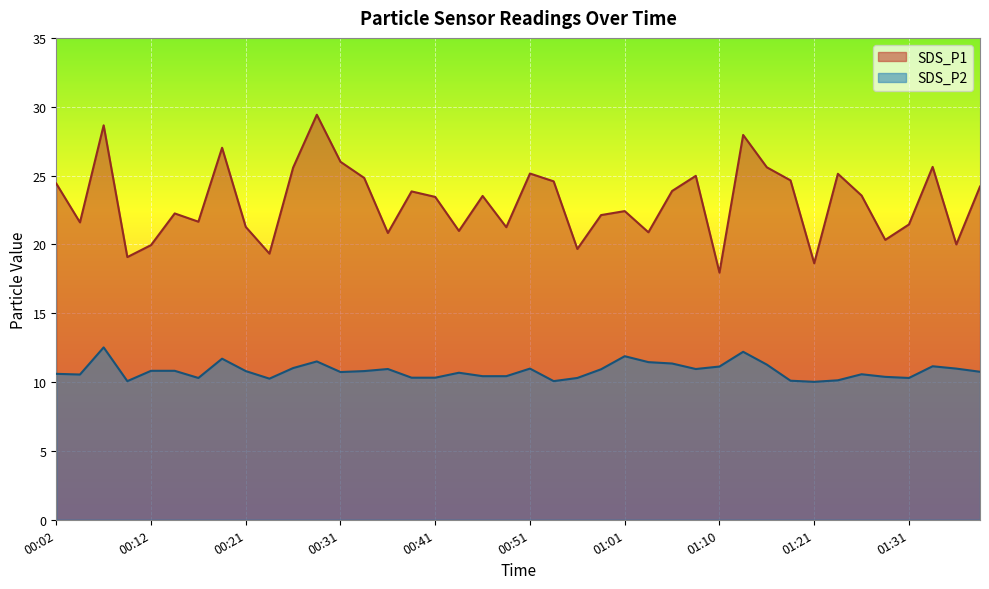

True or false: SDS_P1 and SDS_P2 cross at least once.

False